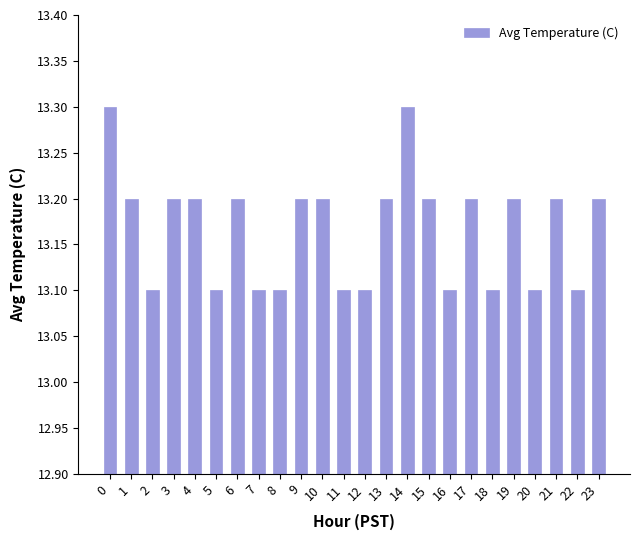

What is the change in value from 3 to 18?

-0.1